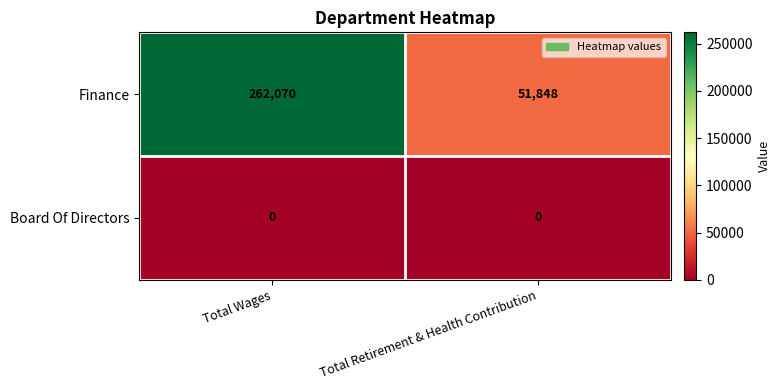

Is it true that Board Of Directors equals 0 at Total Wages?

True